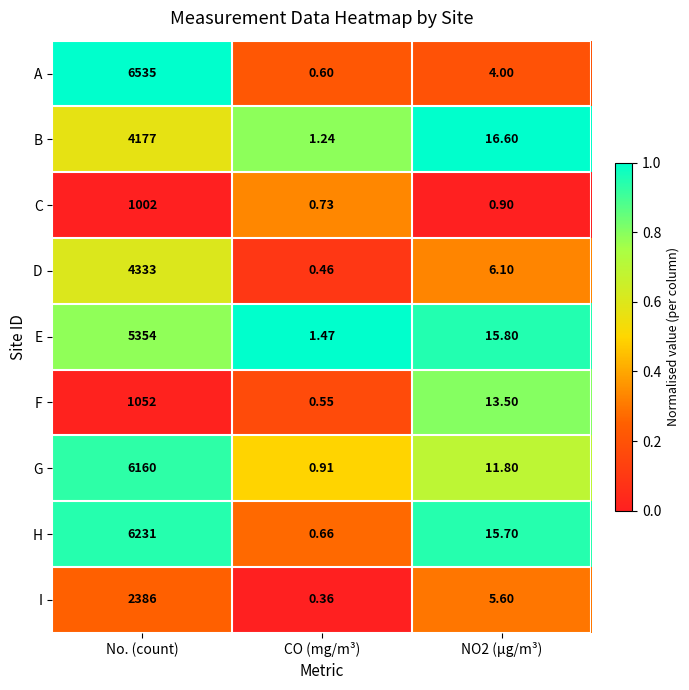

At which label does F first exceed 13?

No. (count)